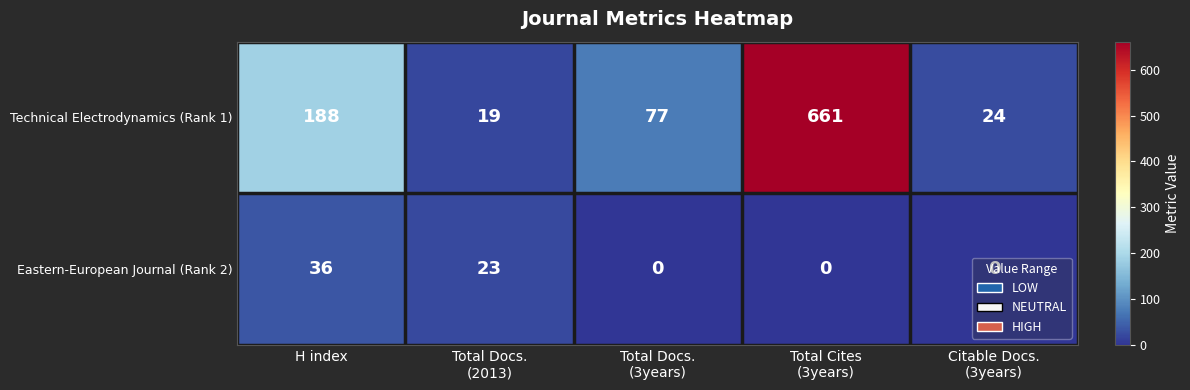

What is the difference between the highest and lowest values at H index?

152